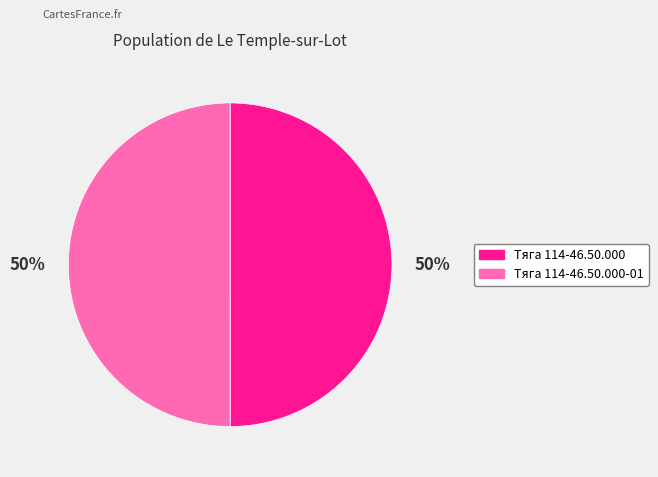

How many slices are in this pie chart?

2